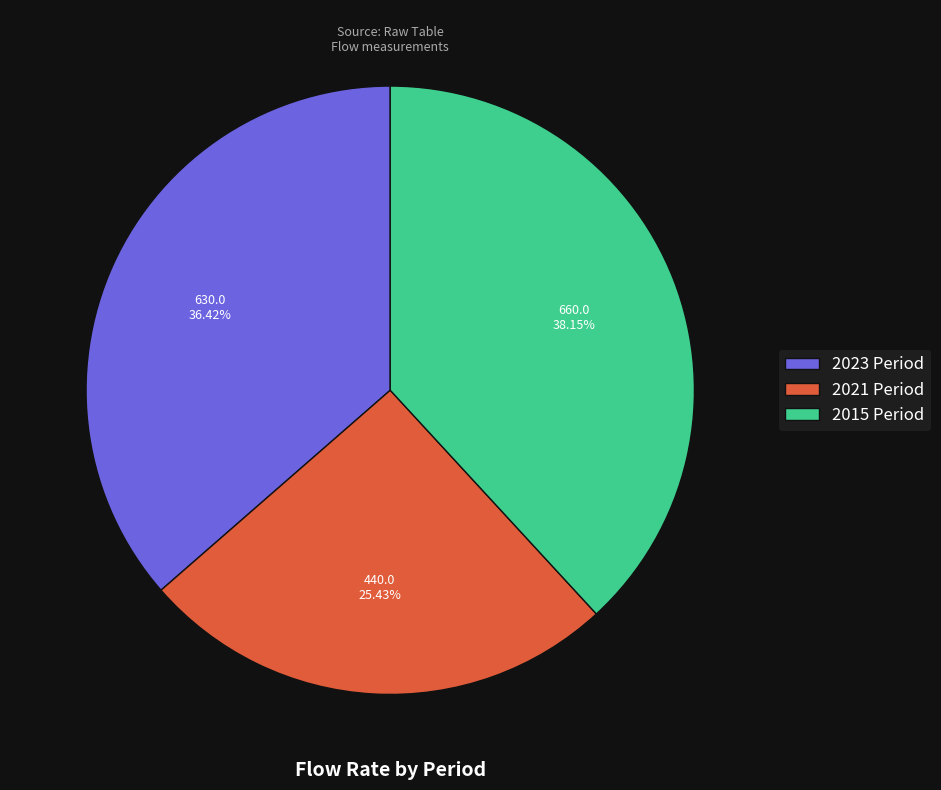

Approximately how many times larger is the value at 2021 Period compared to 2015 Period?

0.7